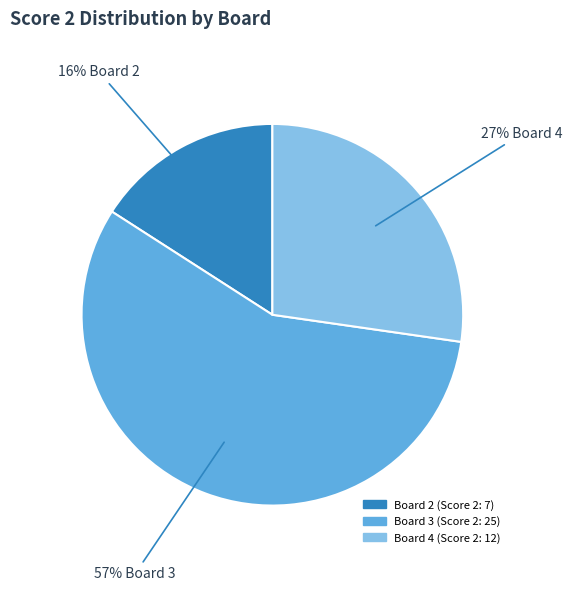

Is there a majority slice in this chart?

Yes